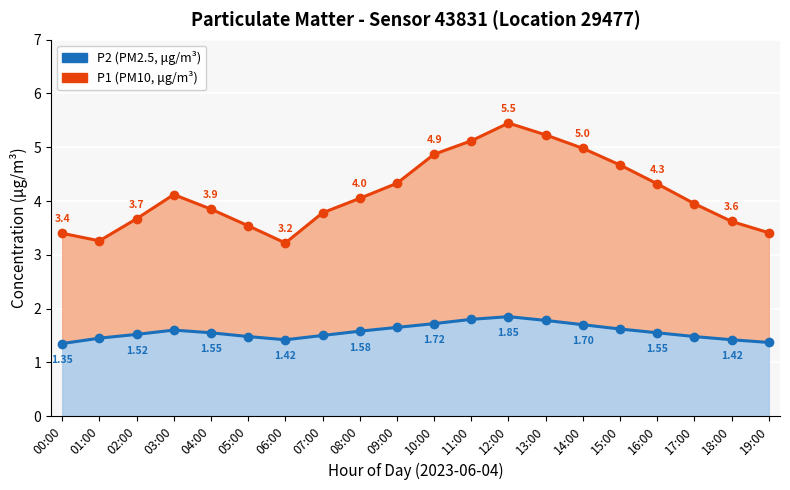

True or false: P2 (PM2.5, μg/m³) and P1 (PM10, μg/m³) intersect in this chart.

False